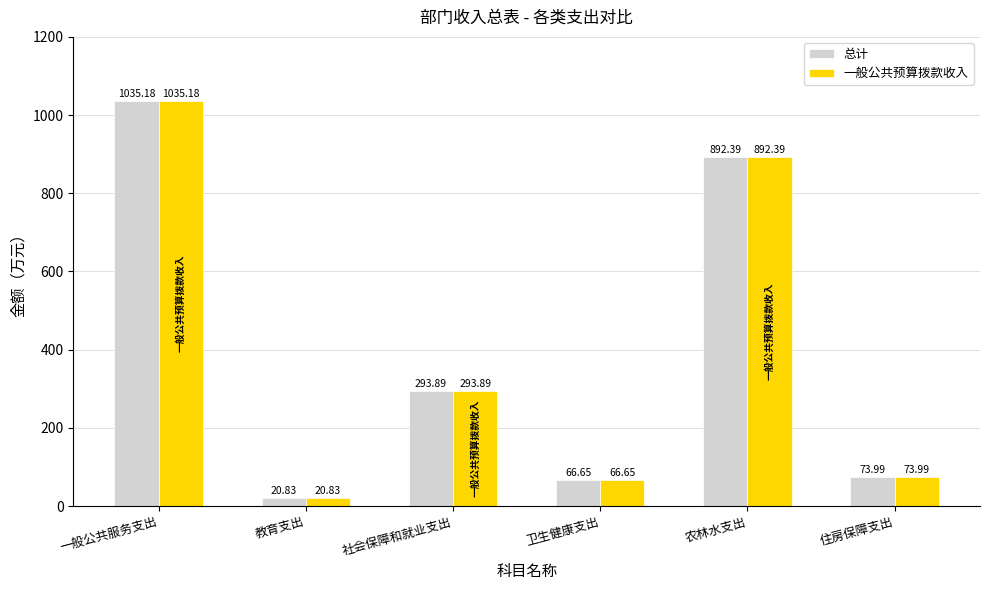

What is the difference between the 一般公共预算拨款收入 values at 社会保障和就业支出 and 教育支出?

273.1